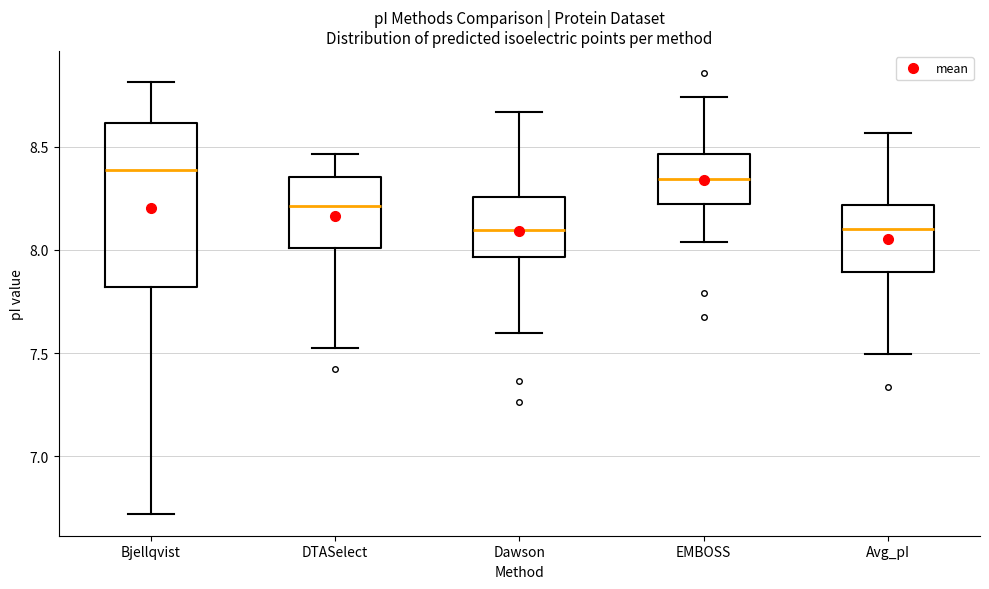

Reading left to right, read every box against the y-axis: the position of its median line, the range the box covers, and the ends of its whiskers. The values are not printed on the chart, so give them approximately, as read against the axis.

Bjellqvist: median 8.40, box 7.80 to 8.60, whiskers 6.70 to 8.80
DTASelect: median 8.20, box 8.00 to 8.35, whiskers 7.55 to 8.45
Dawson: median 8.10, box 7.95 to 8.25, whiskers 7.60 to 8.65
EMBOSS: median 8.35, box 8.20 to 8.45, whiskers 8.05 to 8.75
Avg_pI: median 8.10, box 7.90 to 8.20, whiskers 7.50 to 8.55